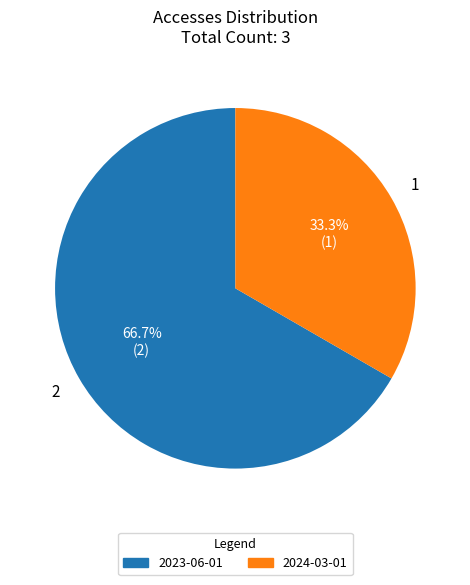

True or false: 2024-03-01 accounts for 33% of the total.

True